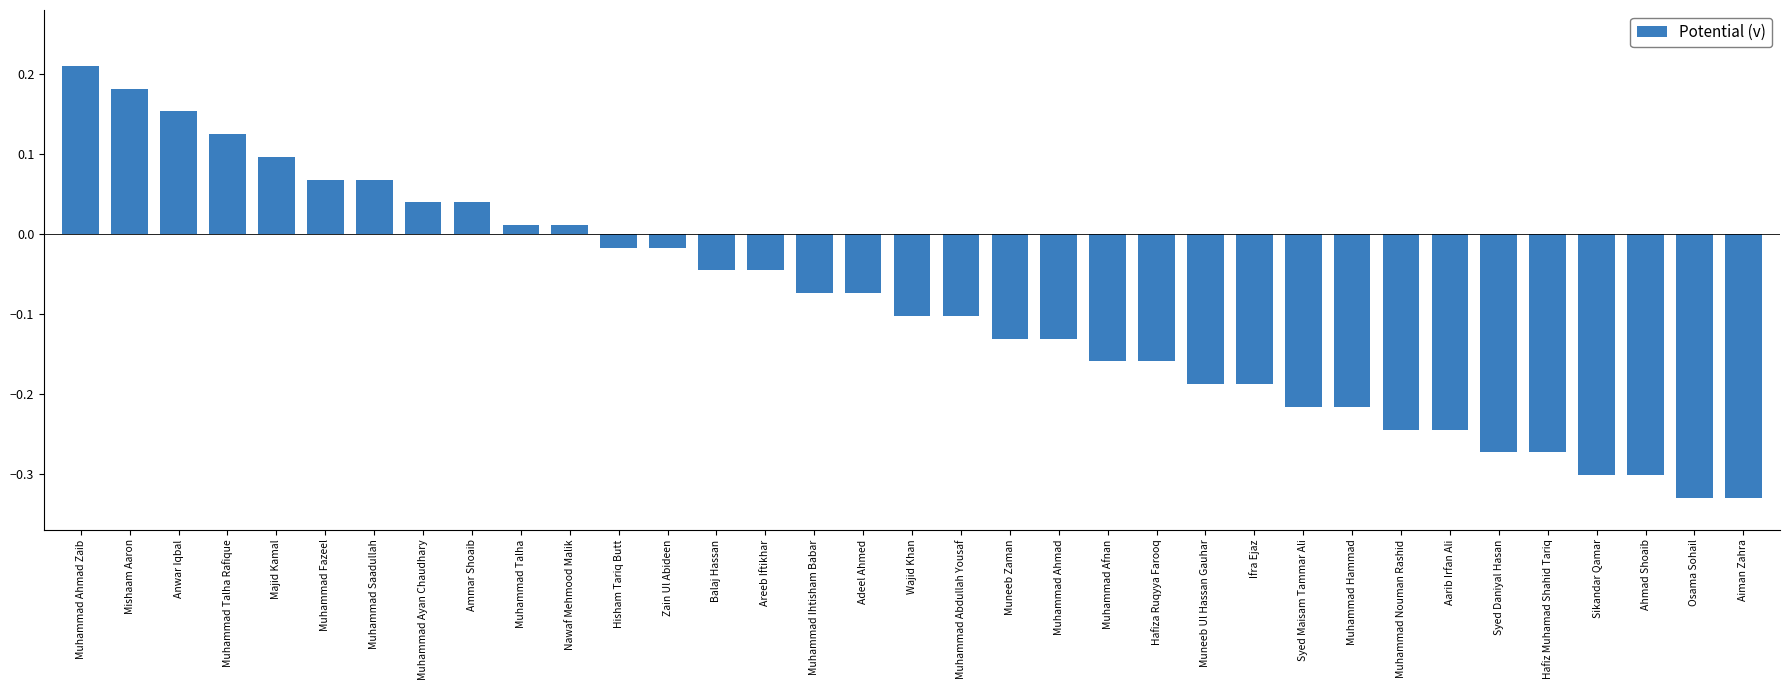

Where does the data first go above 0?

Muhammad Ahmad Zaib